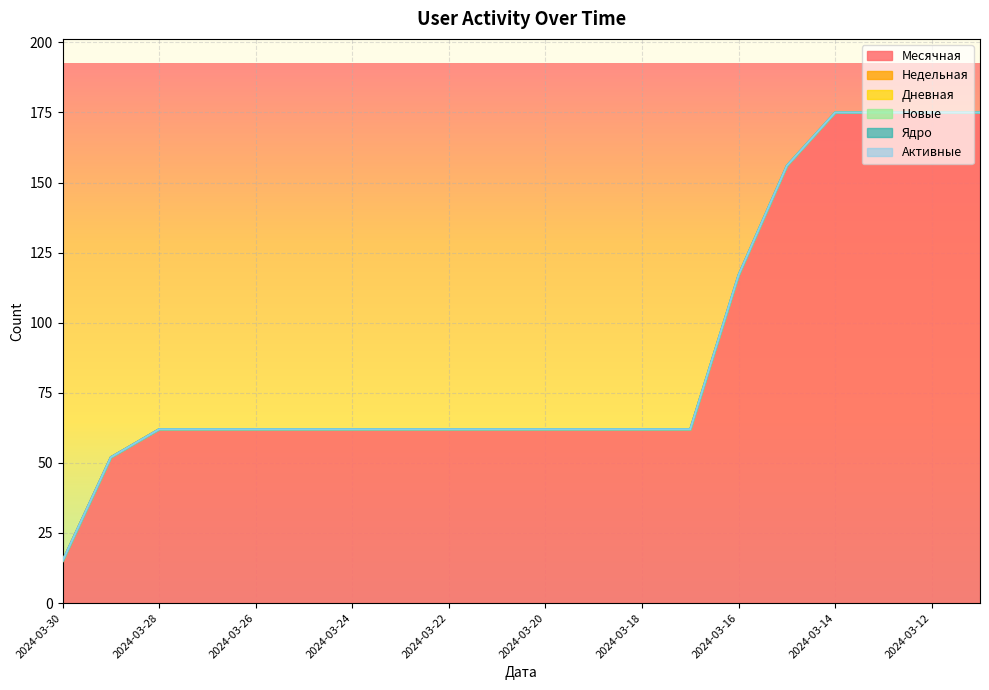

True or false: Новые and Ядро cross at least once.

False